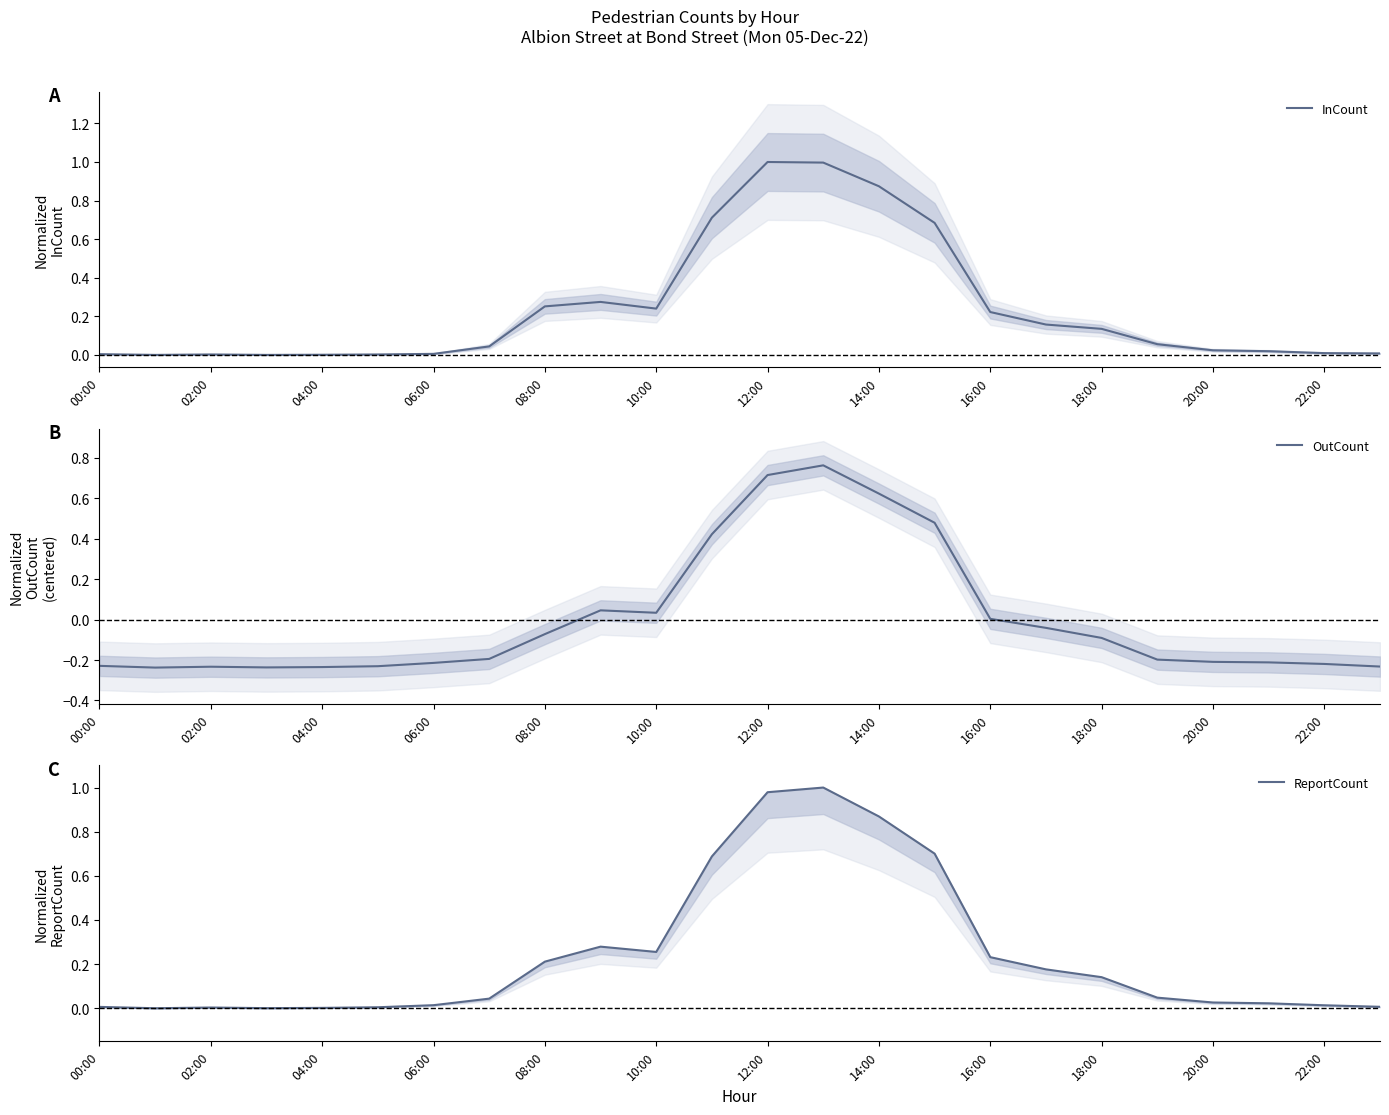

The OutCount series shows 0.0 at 16:00. True or false?

True